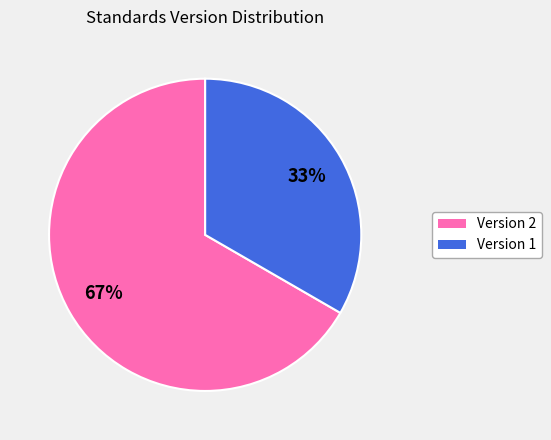

To the nearest percent, what is the average slice percentage?

50%